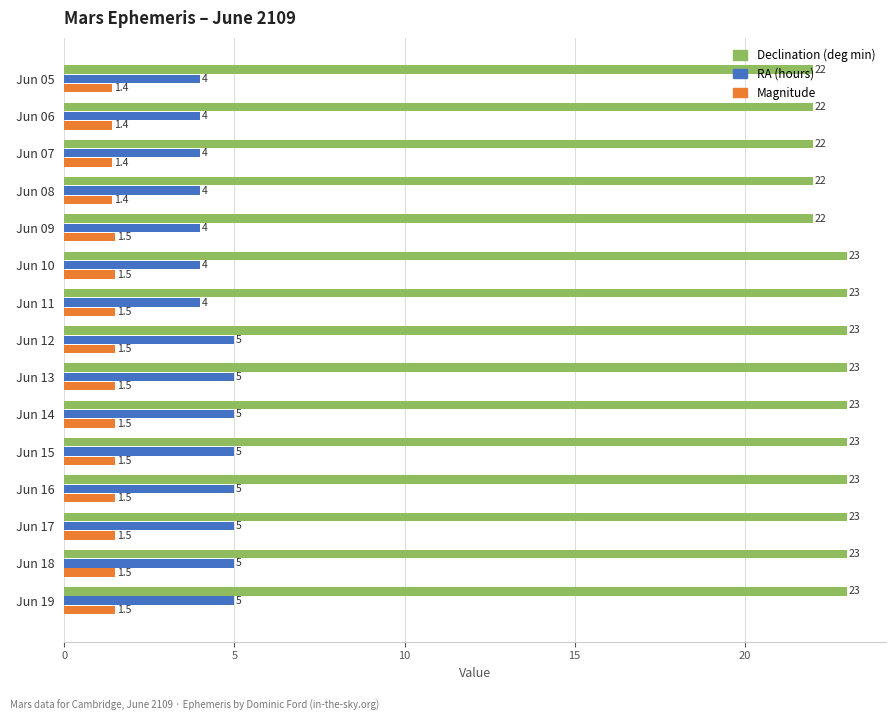

What is the sum of all Declination (deg min) values?

340.0